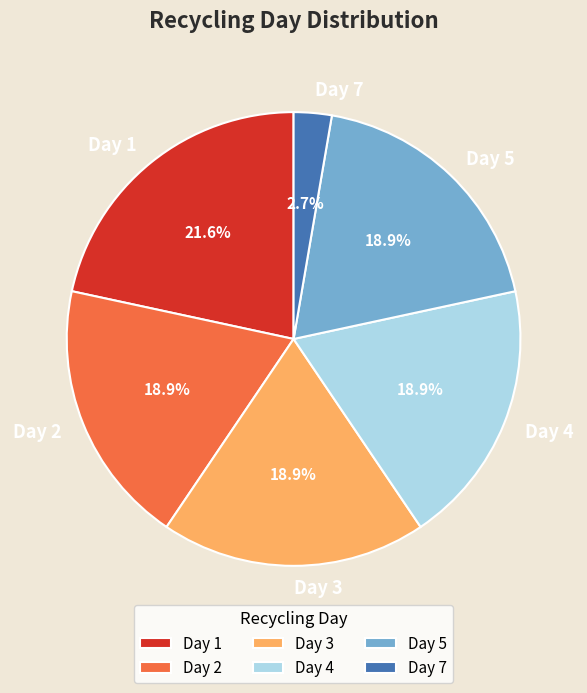

To the nearest percent, what is the difference between the Day 1 and Day 2 slice percentages?

3%